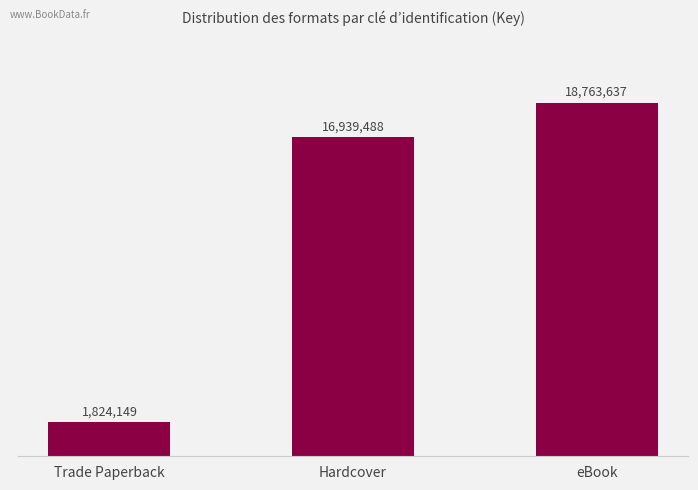

What is the difference between the values at eBook and Trade Paperback?

16939488